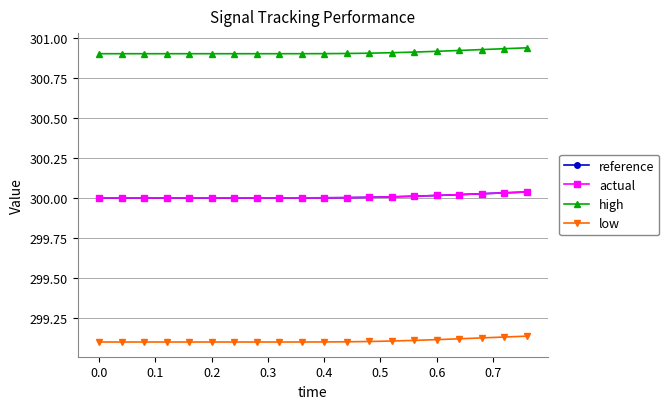

Which series has the largest total across all categories?

high